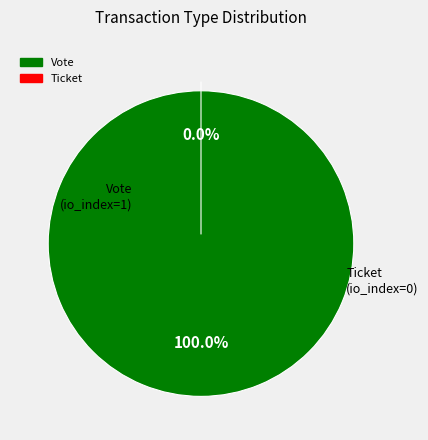

What is the largest slice in the pie chart?

Vote